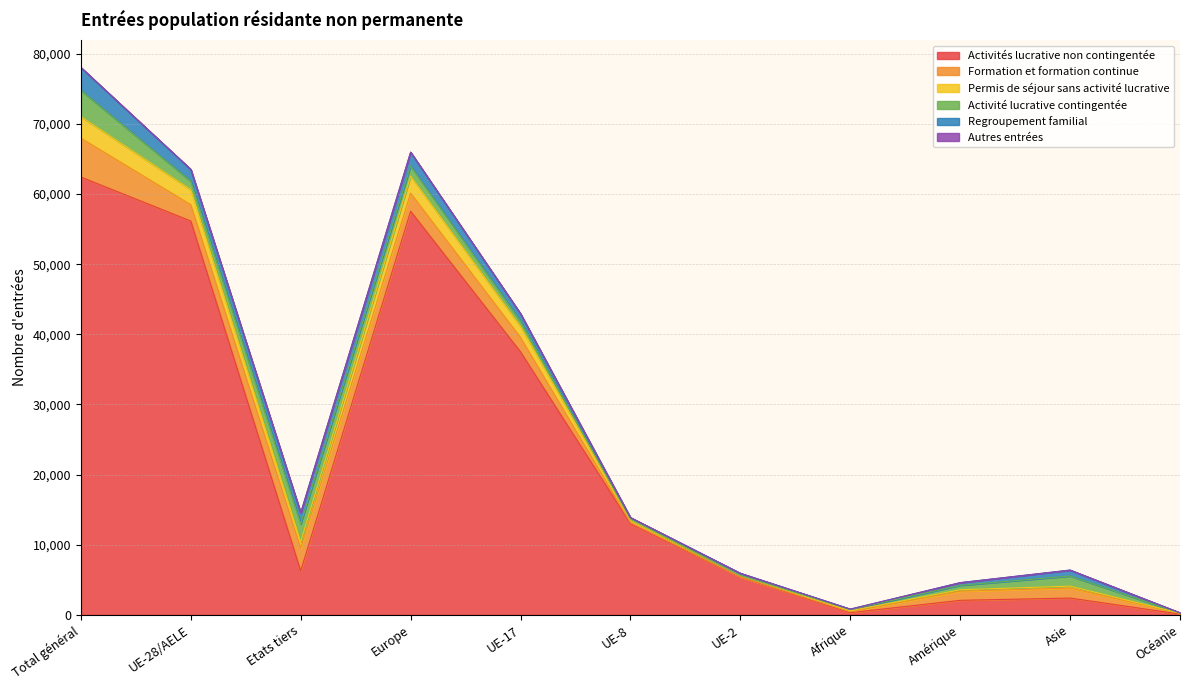

At which label is Activités lucrative non contingentée closest to 31271?

UE-17